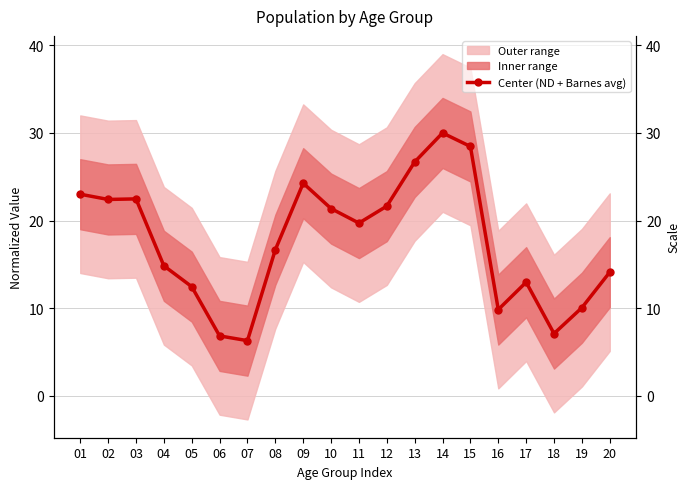

What is the difference between the second highest and minimum values?

22.2